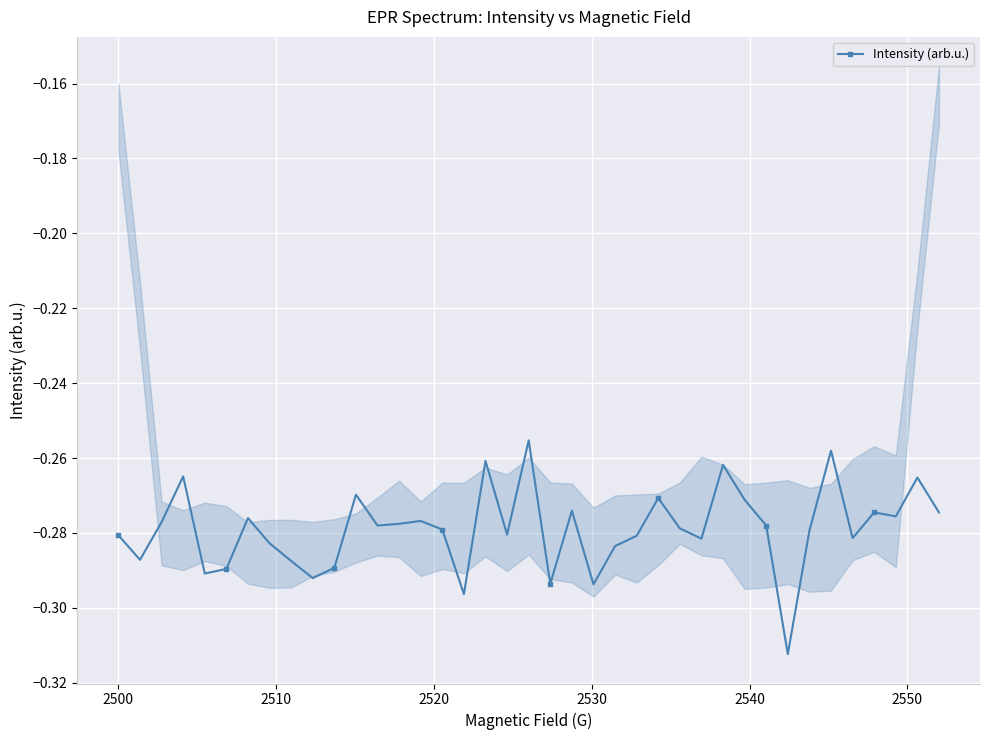

What is the sum of all values?

-10.9